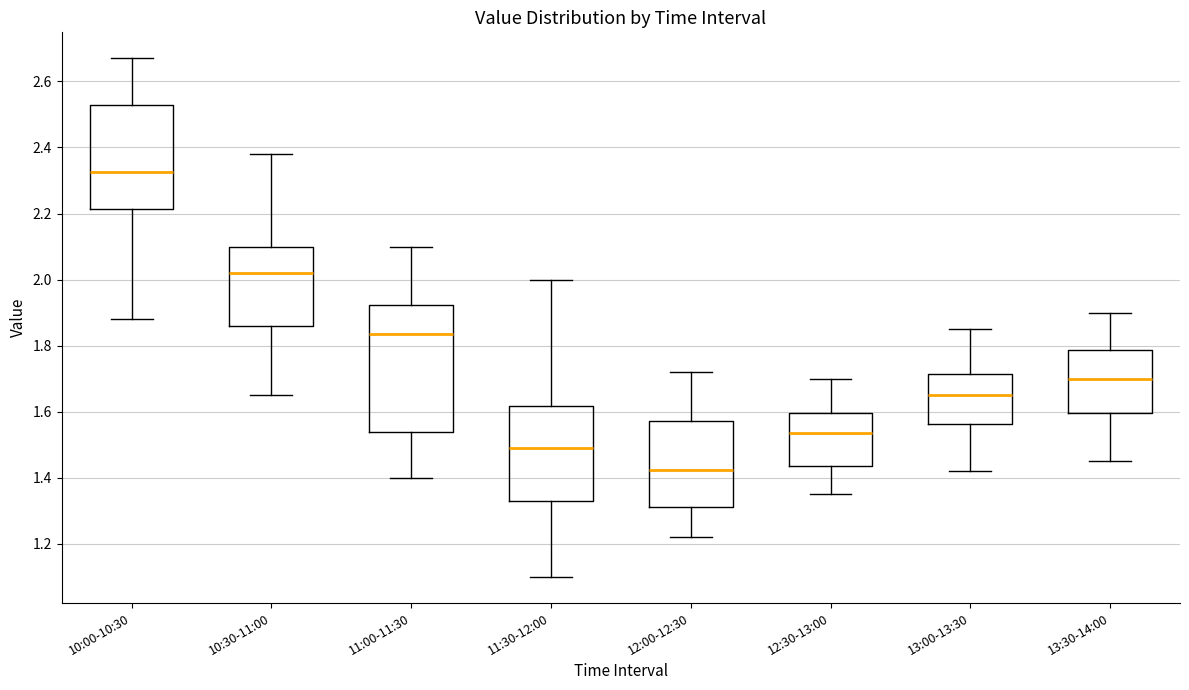

Reading left to right, read every box against the y-axis: the position of its median line, the range the box covers, and the ends of its whiskers. The values are not printed on the chart, so give them approximately, as read against the axis.

10:00-10:30: median 2.32, box 2.22 to 2.54, whiskers 1.88 to 2.68
10:30-11:00: median 2.02, box 1.86 to 2.10, whiskers 1.66 to 2.38
11:00-11:30: median 1.84, box 1.54 to 1.92, whiskers 1.40 to 2.10
11:30-12:00: median 1.50, box 1.34 to 1.62, whiskers 1.10 to 2.00
12:00-12:30: median 1.42, box 1.32 to 1.58, whiskers 1.22 to 1.72
12:30-13:00: median 1.54, box 1.44 to 1.60, whiskers 1.36 to 1.70
13:00-13:30: median 1.66, box 1.56 to 1.72, whiskers 1.42 to 1.86
13:30-14:00: median 1.70, box 1.60 to 1.78, whiskers 1.46 to 1.90